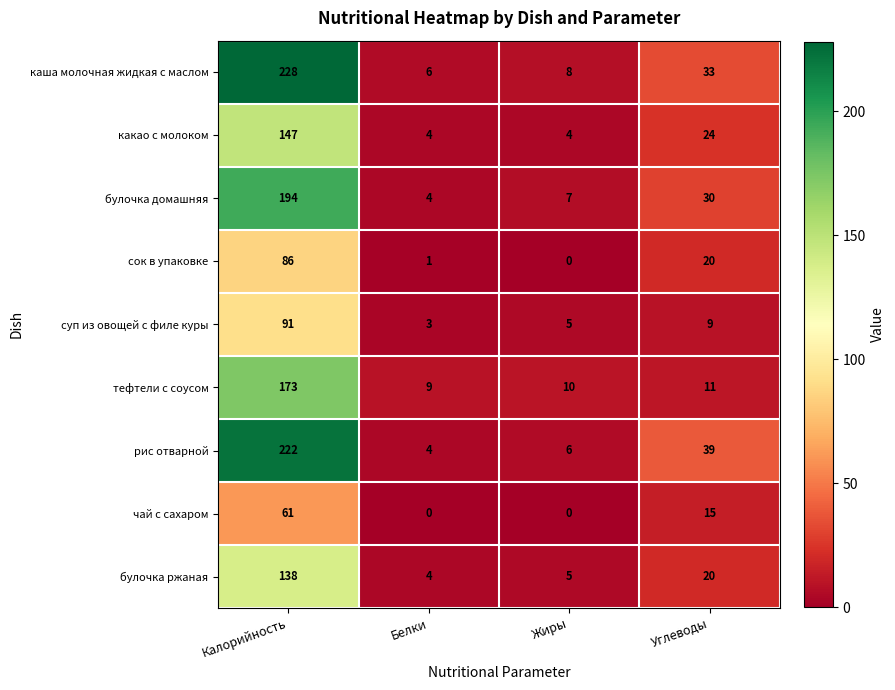

What is the total value across all series at Жиры?

45